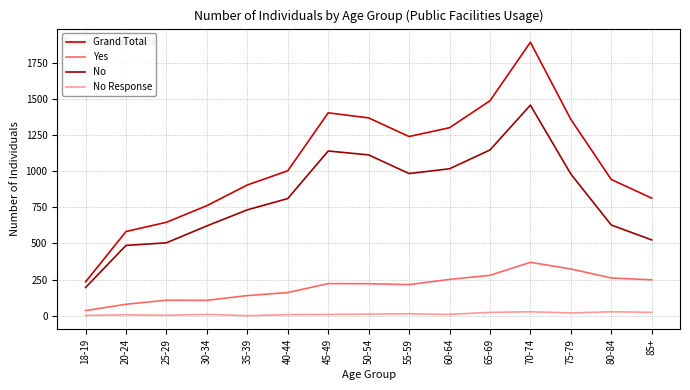

What is the sum of all No Response values?

188